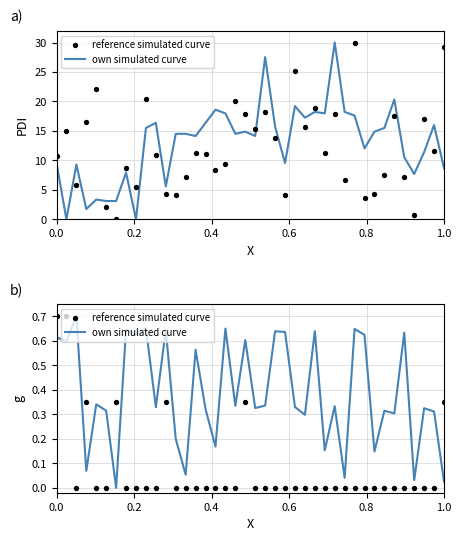

Is the value of own simulated curve at 14 greater than the value of reference simulated curve at 31?

Yes